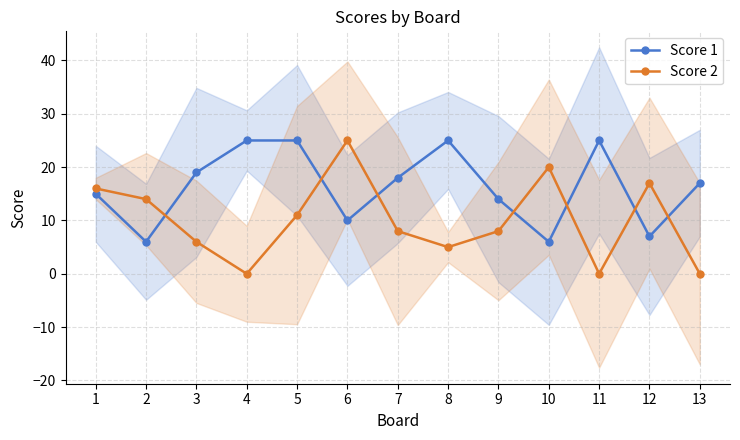

Which series has the widest spread of values?

Score 2